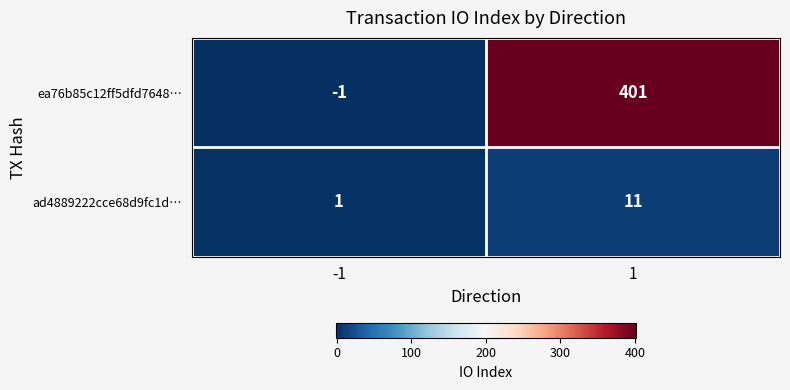

Rank the series at -1 from lowest to highest value.

ea76b85c12ff5dfd7648…, ad4889222cce68d9fc1d…